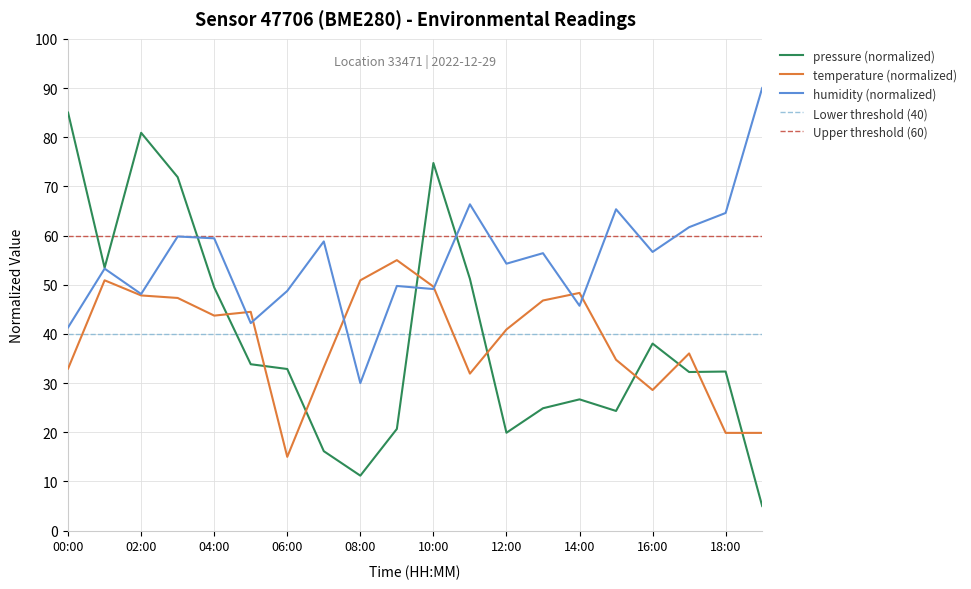

Is the value of humidity at 18:00 greater than the value of temperature at 19:00?

Yes